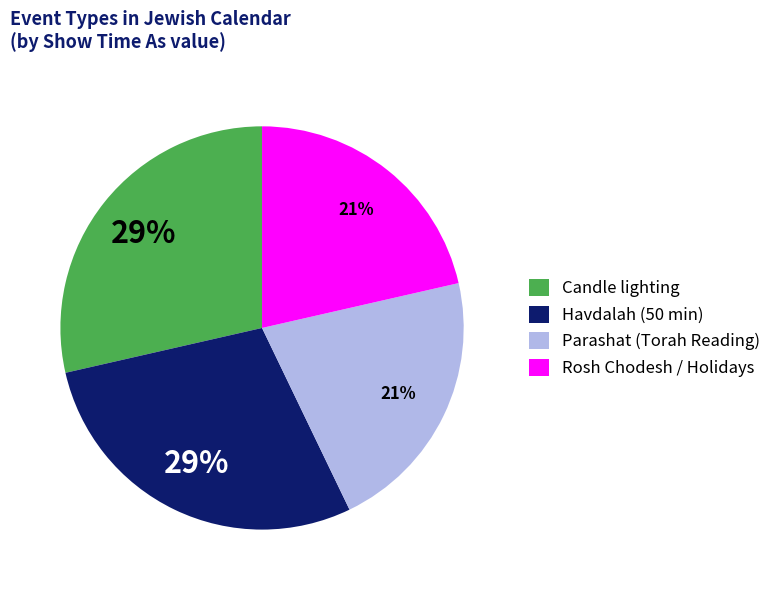

To the nearest percent, what is the combined percentage of Parashat (Torah Reading) and Candle lighting?

50%